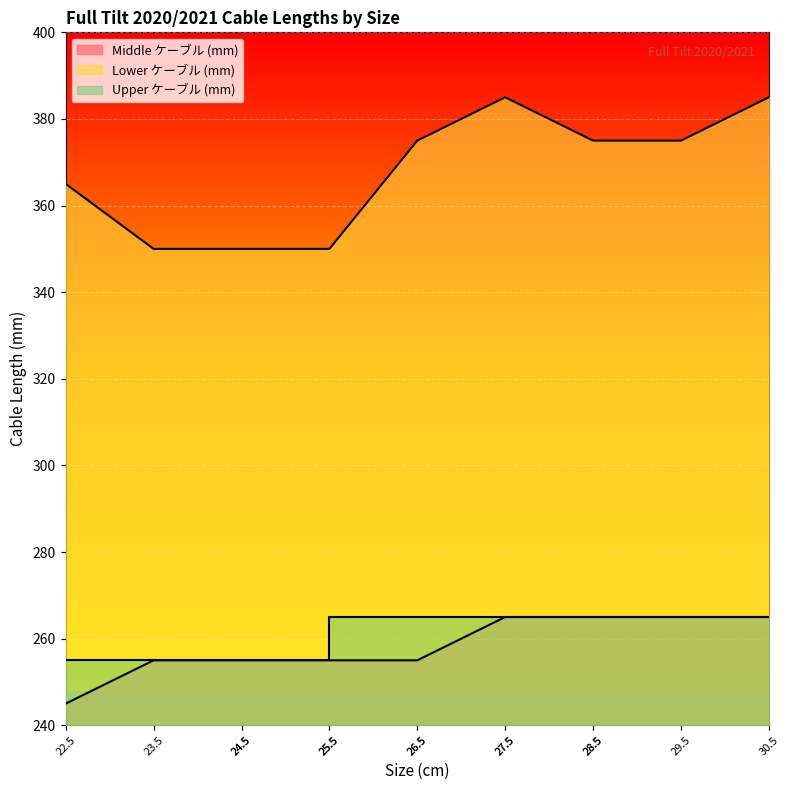

How many lines are shown in the chart?

3